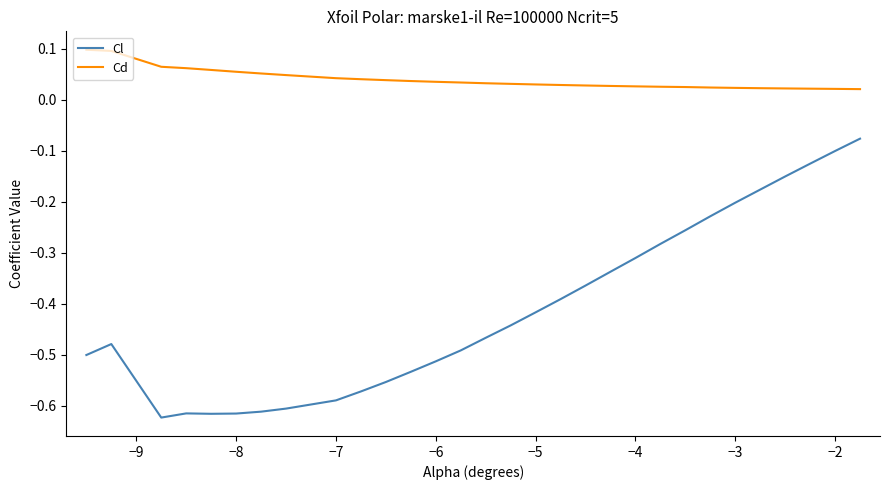

Which series has the largest total across all categories?

Cd